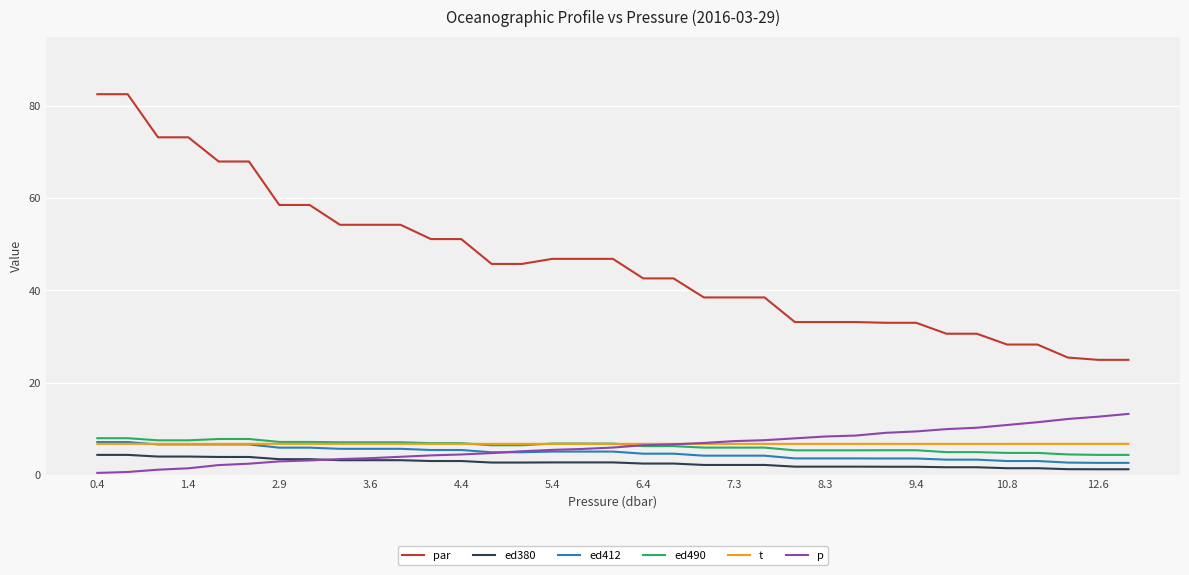

Which series has the largest total across all categories?

par